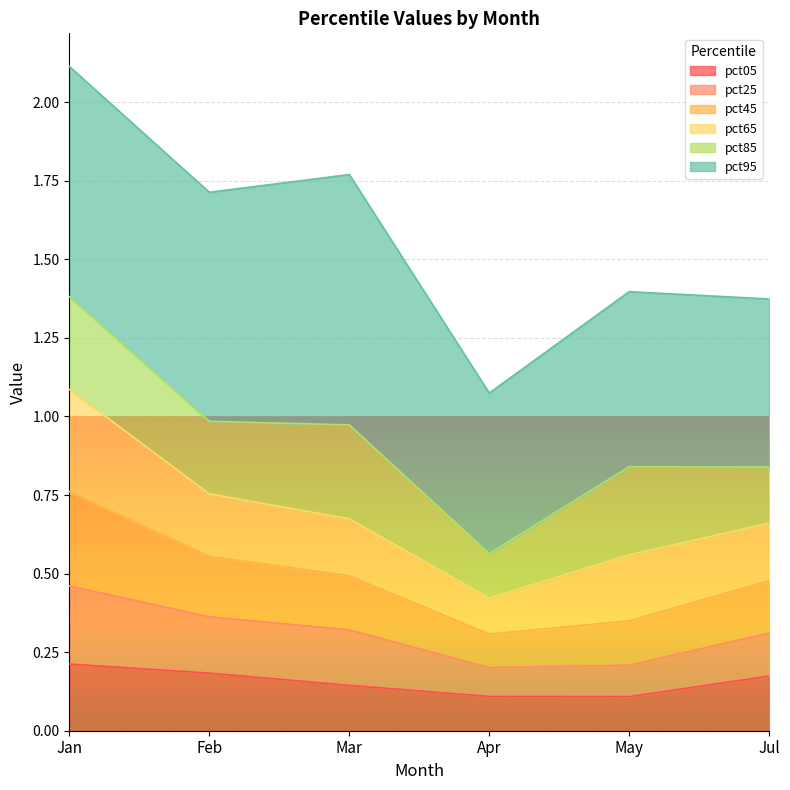

At which category is the sum across all series the highest?

Jan